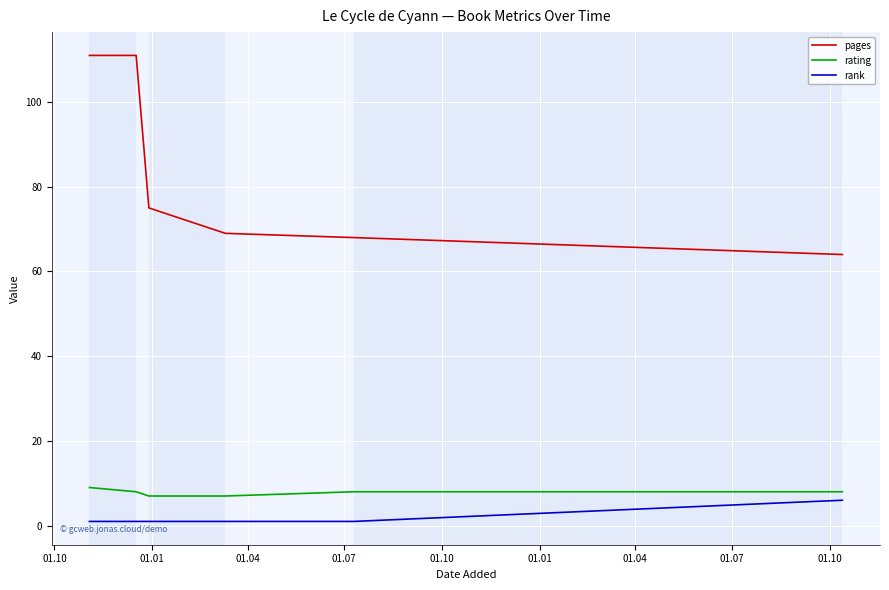

Which series has the widest spread of values?

pages